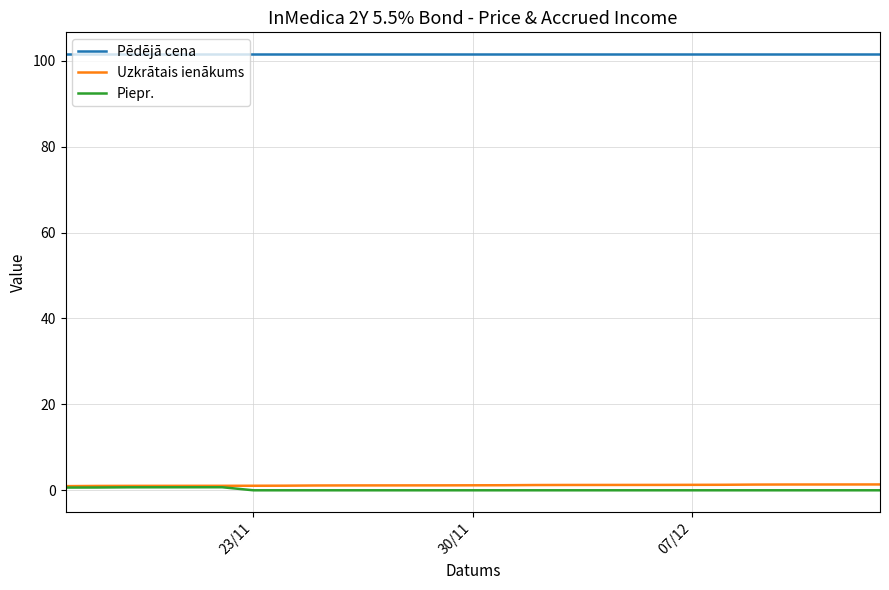

What is the total value across all series at 30/11?

102.9